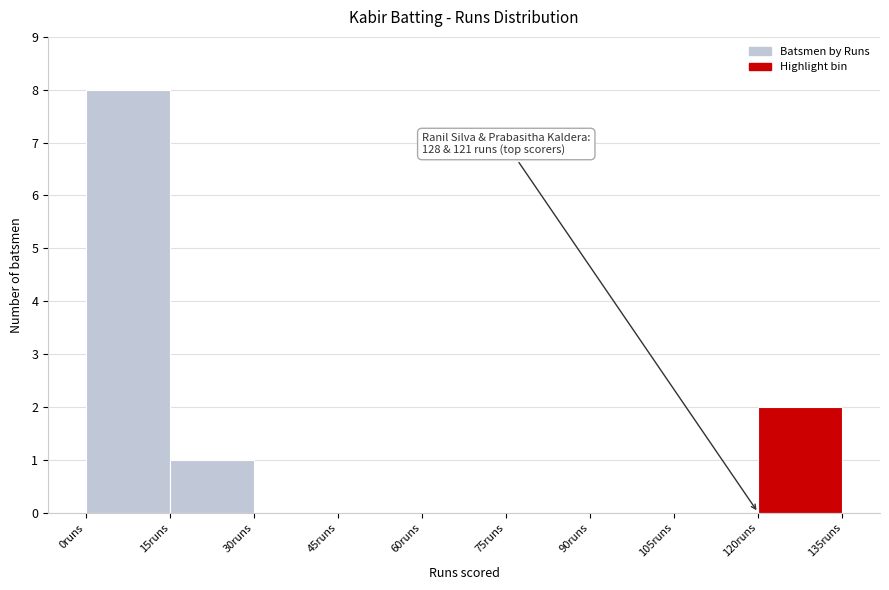

Which range on the x-axis has the tallest bar?

0 to 15